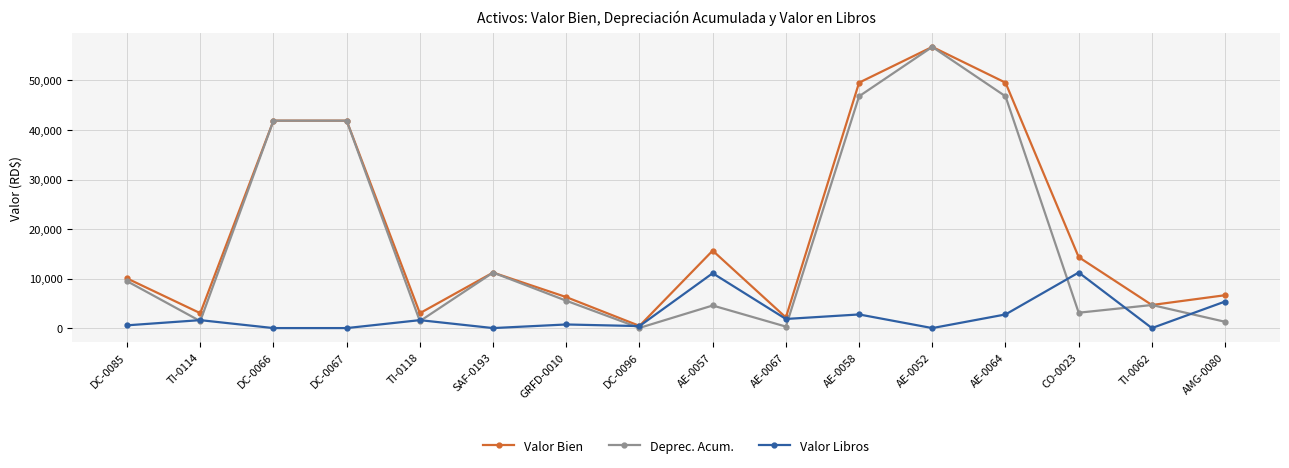

Which series has the widest spread of values?

Deprec. Acum.